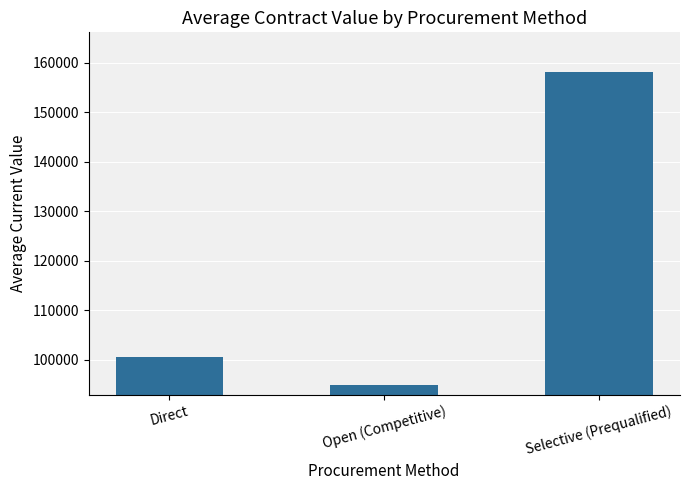

The chart shows a value of 100601.8 at Direct. True or false?

True